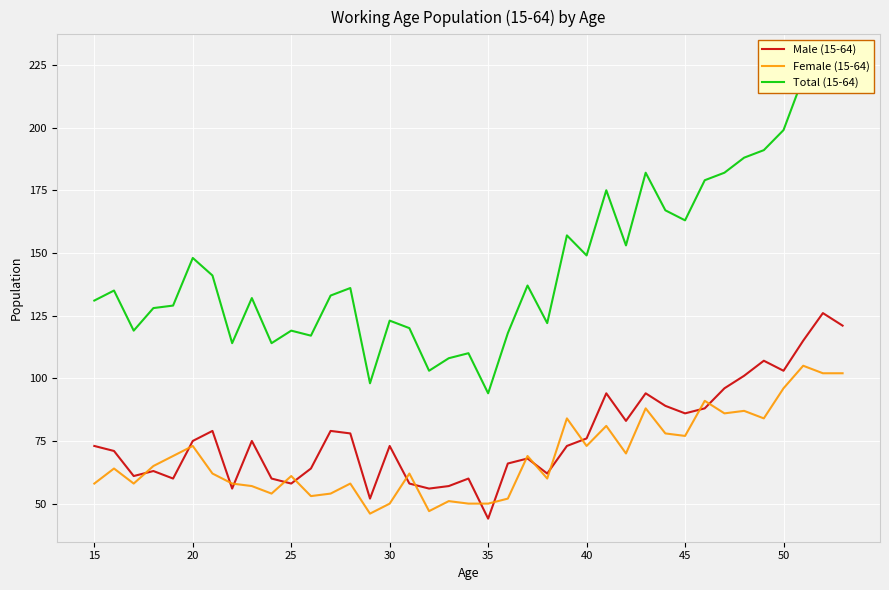

What is the highest value of the Total (15-64) series?

228